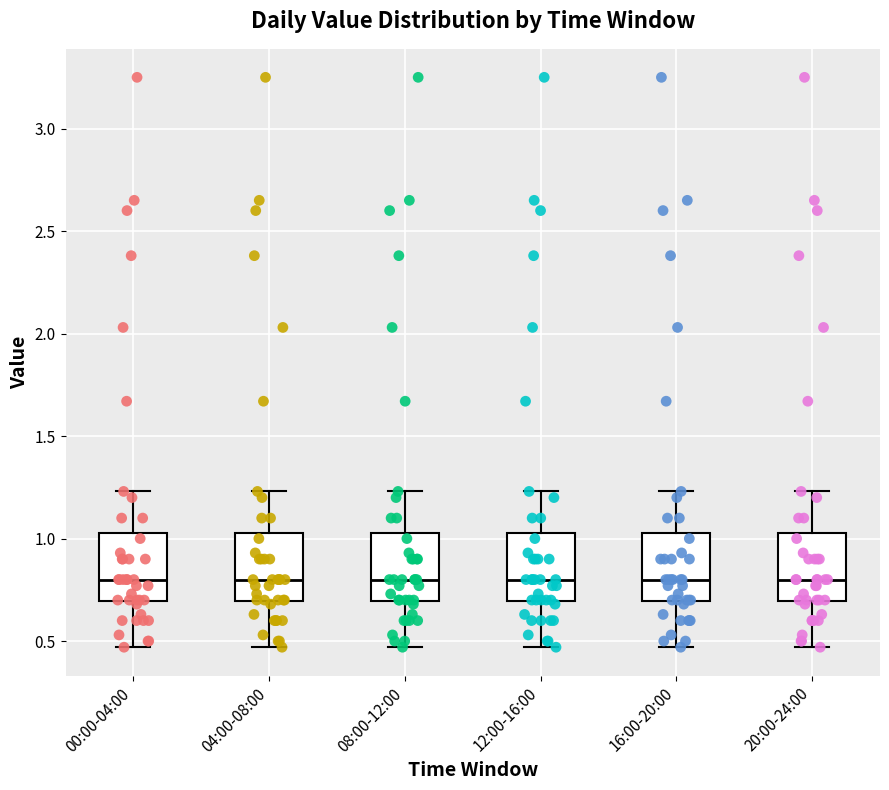

Reading left to right, read every box against the y-axis: the position of its median line, the range the box covers, and the ends of its whiskers. The values are not printed on the chart, so give them approximately, as read against the axis.

00:00-04:00: median 0.80, box 0.70 to 1.05, whiskers 0.45 to 1.25
04:00-08:00: median 0.80, box 0.70 to 1.05, whiskers 0.45 to 1.25
08:00-12:00: median 0.80, box 0.70 to 1.05, whiskers 0.45 to 1.25
12:00-16:00: median 0.80, box 0.70 to 1.05, whiskers 0.45 to 1.25
16:00-20:00: median 0.80, box 0.70 to 1.05, whiskers 0.45 to 1.25
20:00-24:00: median 0.80, box 0.70 to 1.05, whiskers 0.45 to 1.25